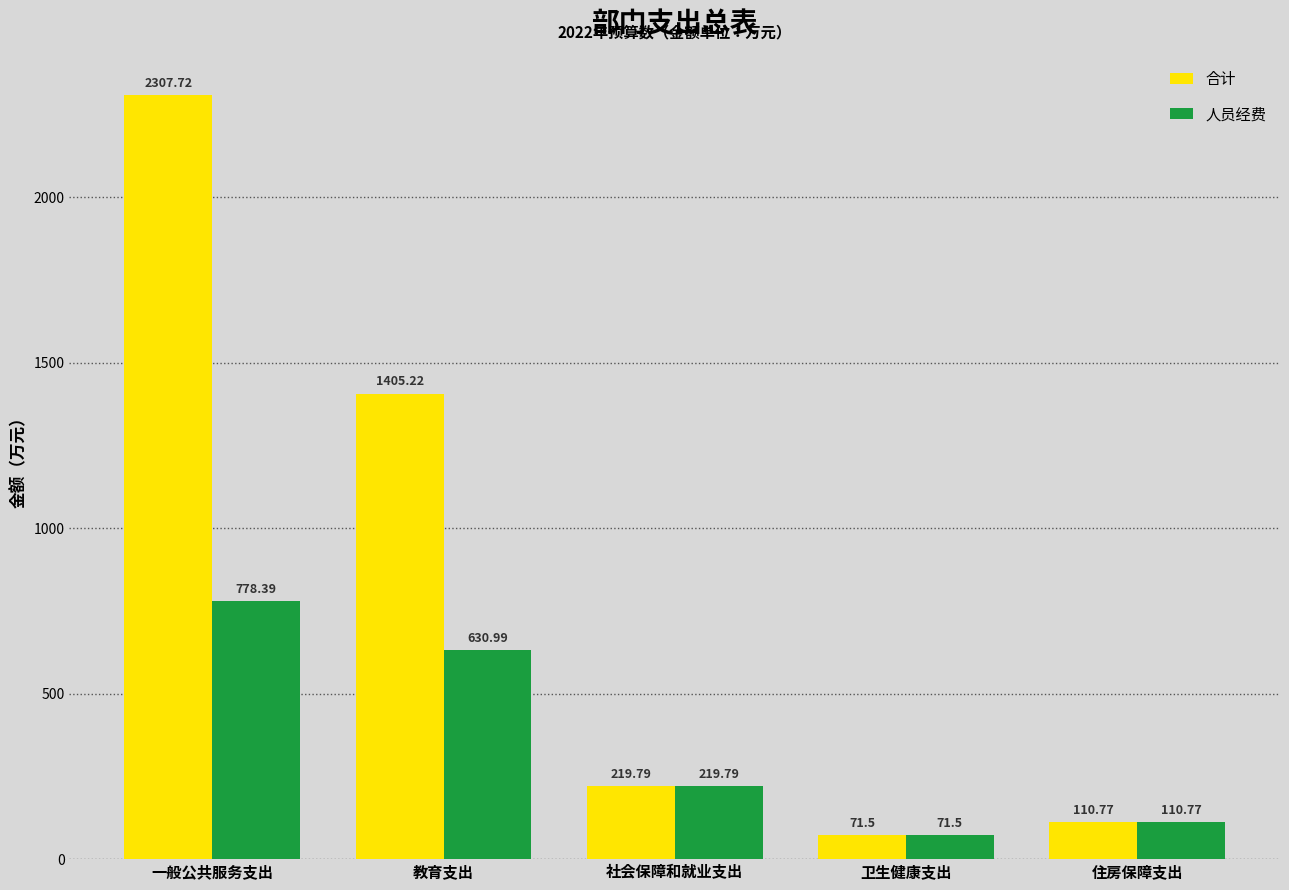

How many data points in 合计 are above 219?

3